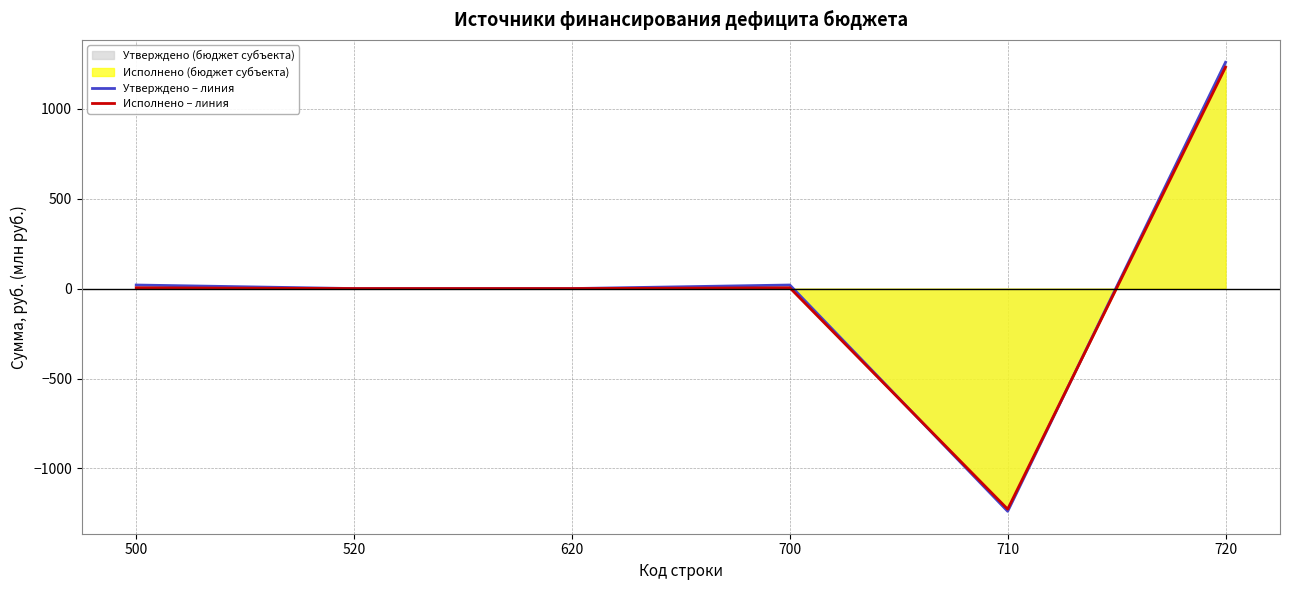

What is the spread (max minus min) of values at 710?

11.7